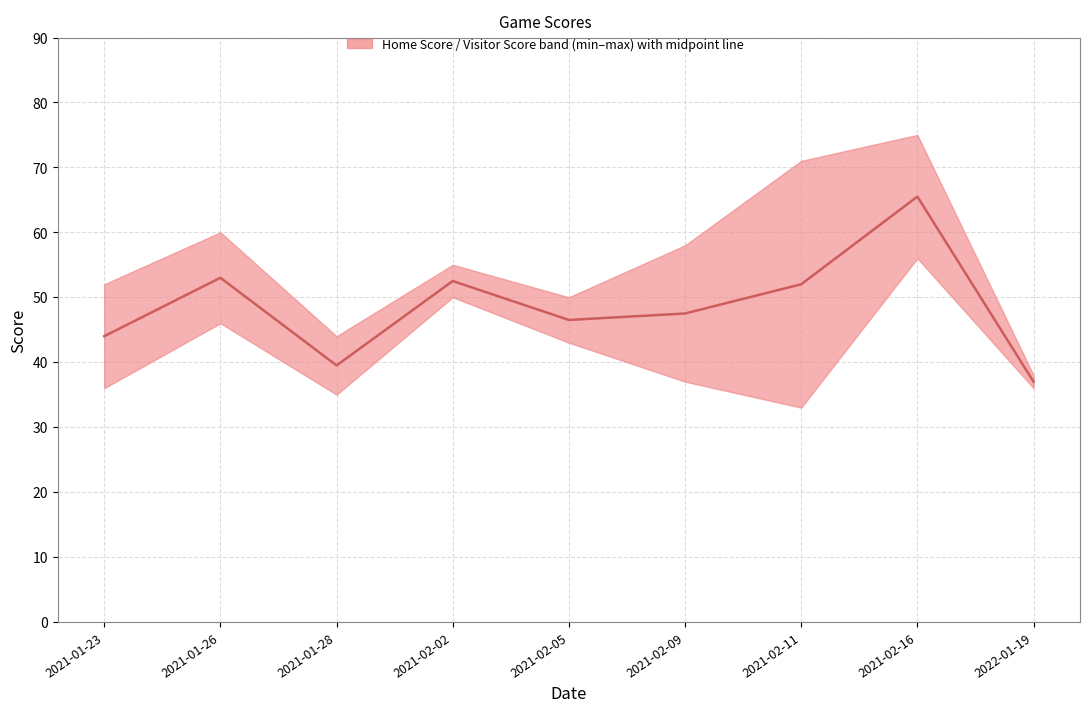

At which category does the chart reach its peak across all series?

2021-02-16